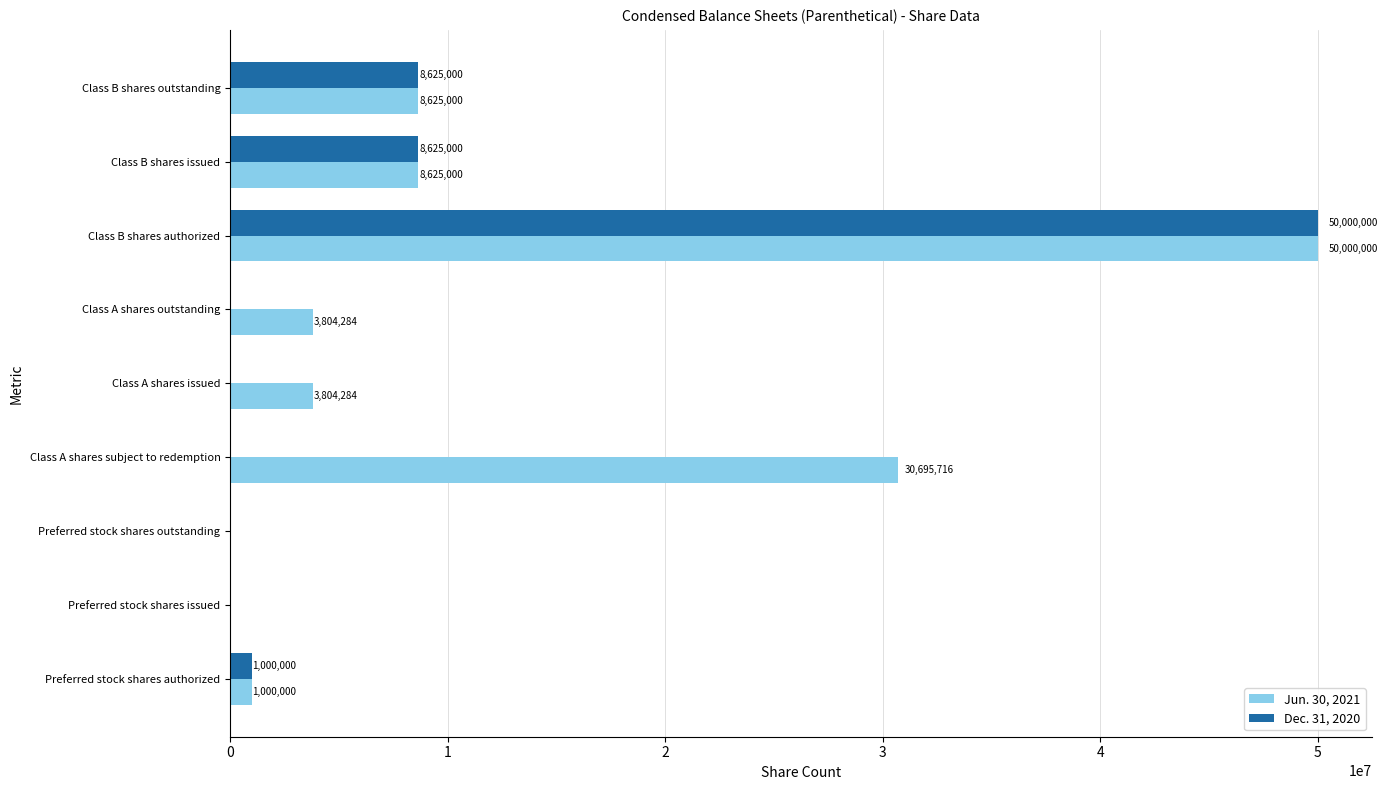

What is the approximate value of Jun. 30, 2021 at Class B shares outstanding, to the nearest 50?

8625000